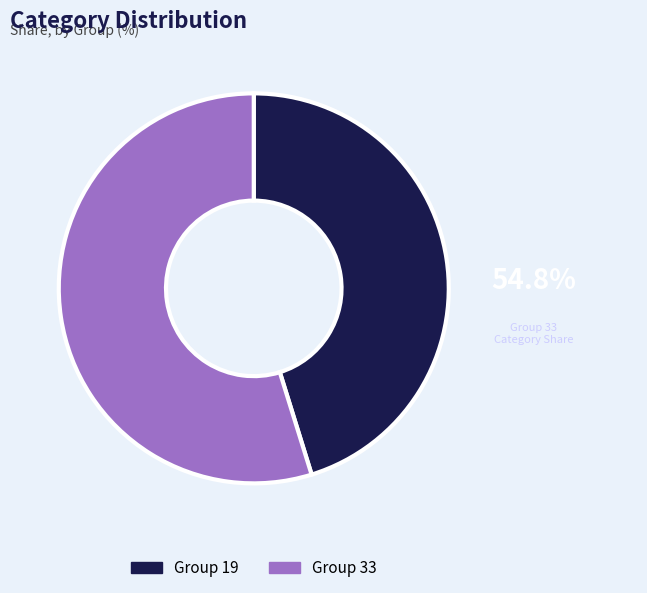

Is there any slice that represents more than half of the pie?

Yes